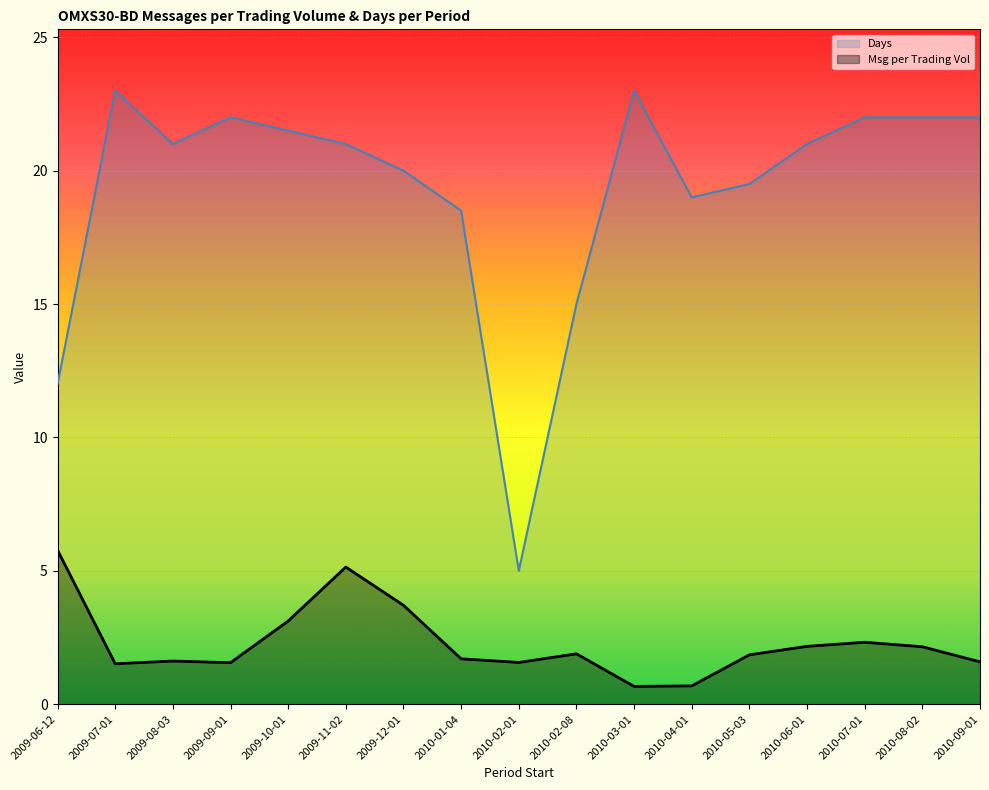

Is it true that Days equals 32.9 at 2010-08-02?

False